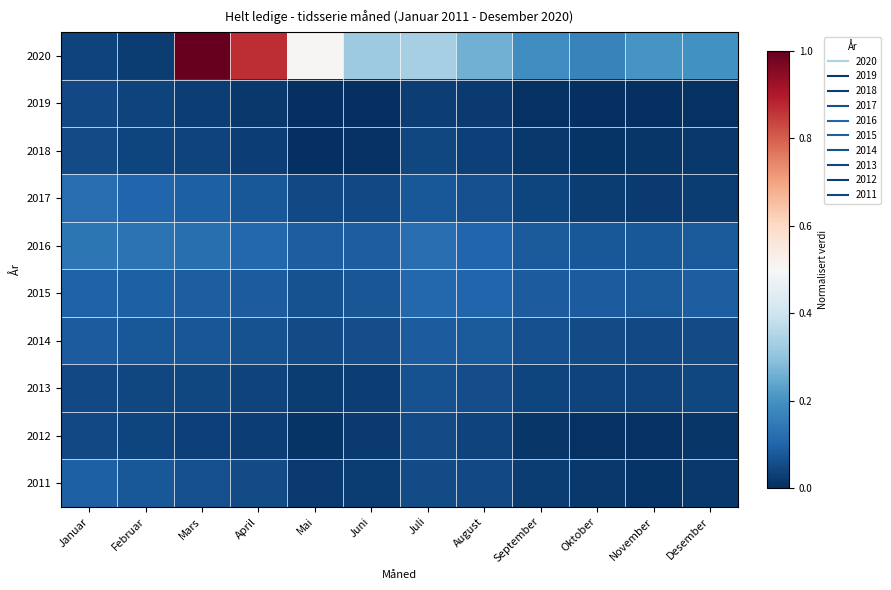

What is the difference between the highest and lowest values at Mai?

0.5